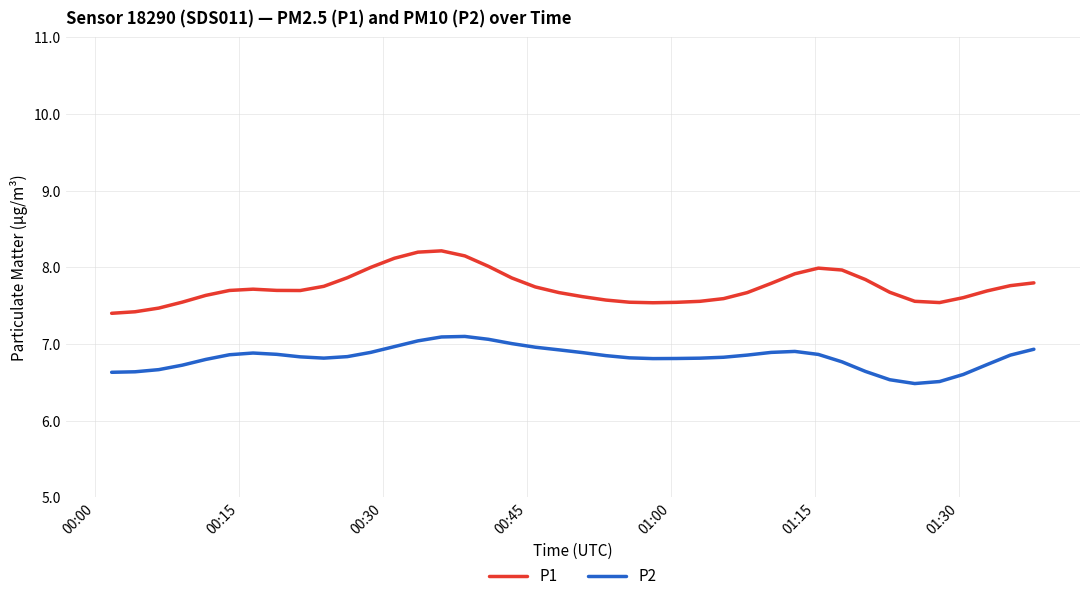

What is the maximum value shown in the chart?

8.2